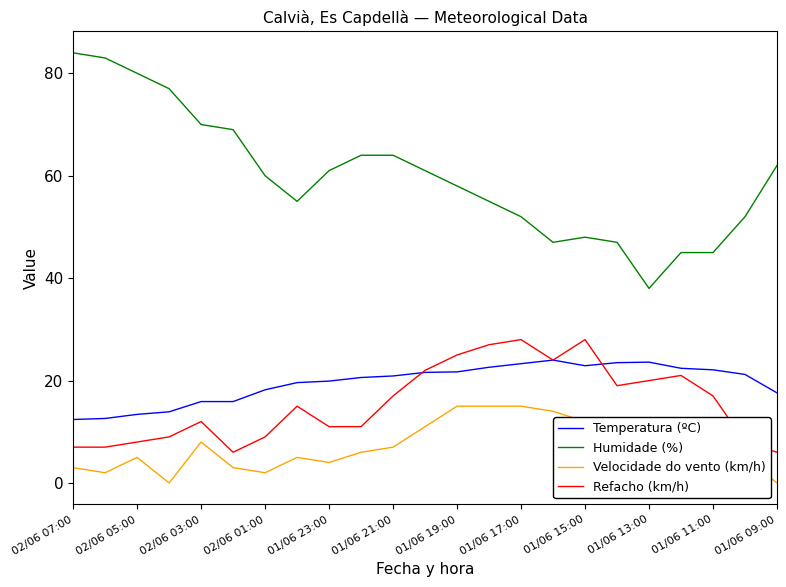

True or false: Temperatura (ºC) and Humidade (%) intersect in this chart.

False